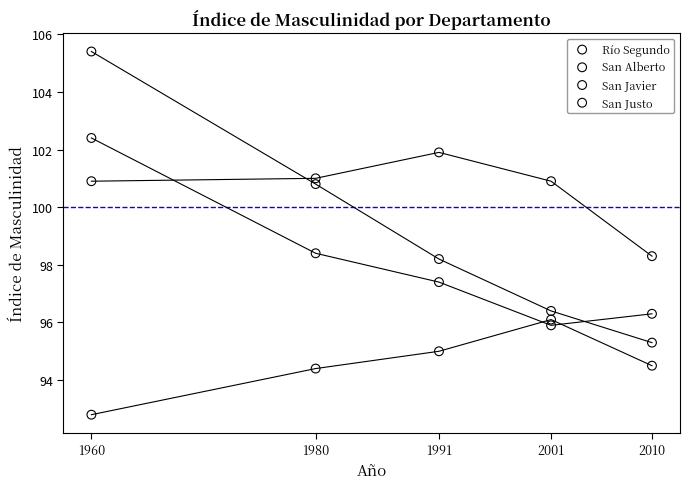

Which series reaches the minimum Y coordinate?

San Javier